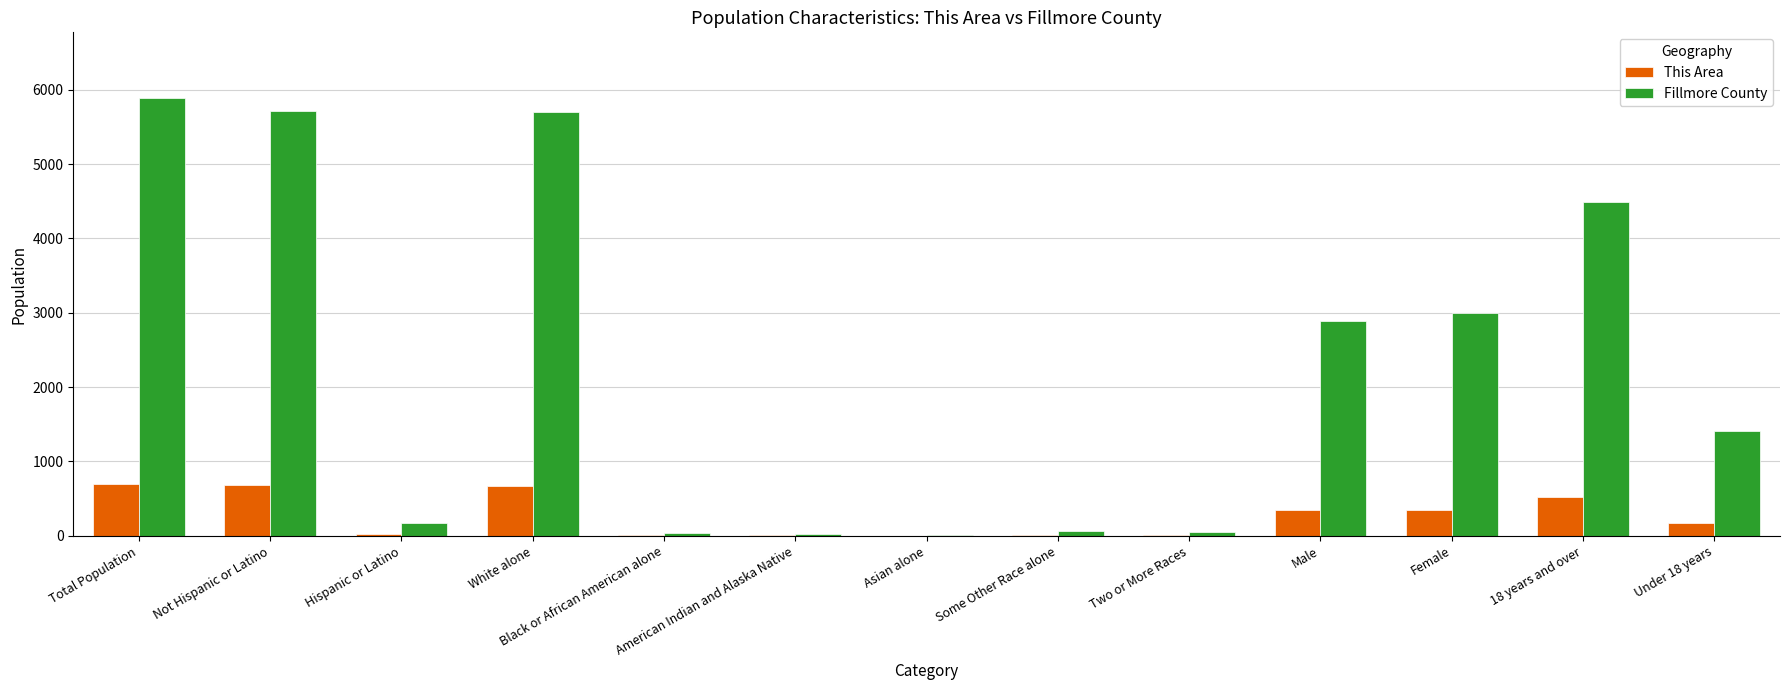

What is the average value of the This Area series?

267